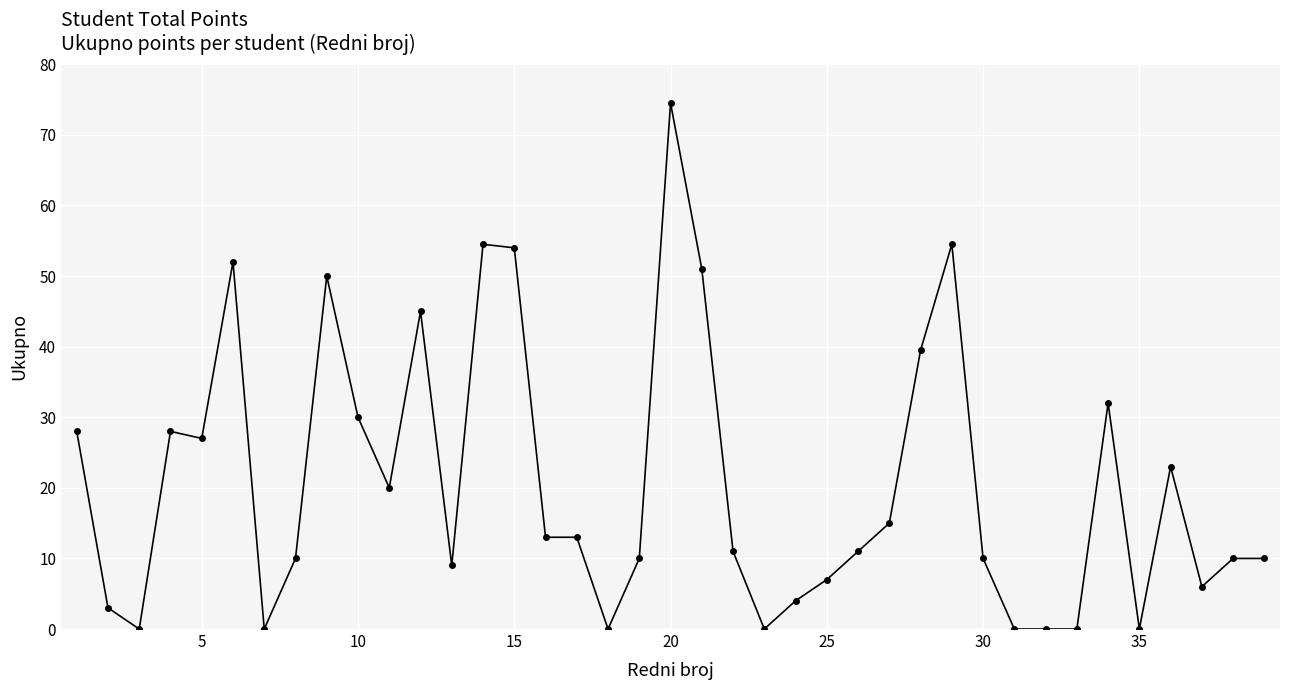

True or false: the data has more than 2 interior local peaks.

True